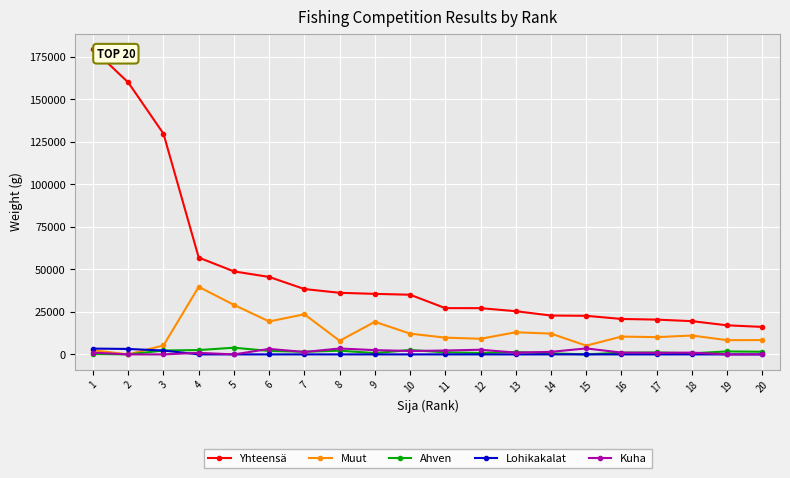

True or false: Muut has more than 1 interior local peaks.

True